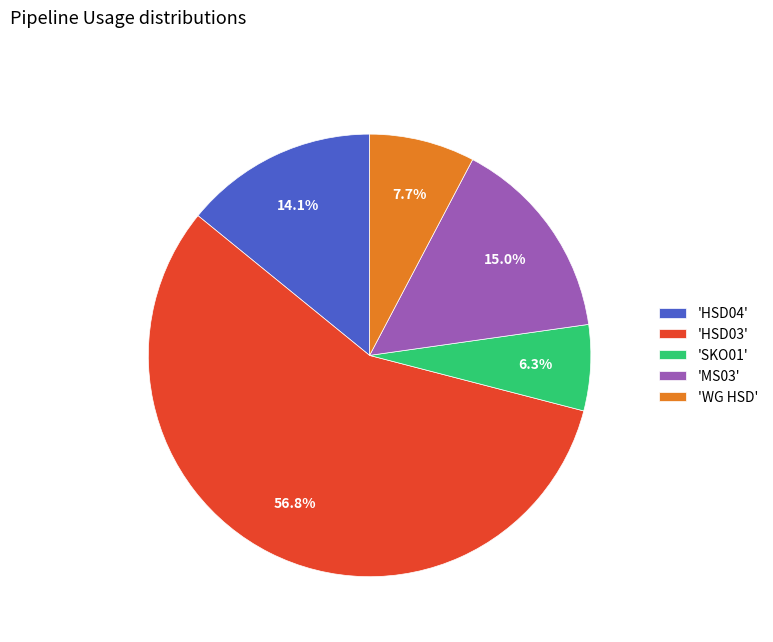

How many segments does this pie chart have?

5